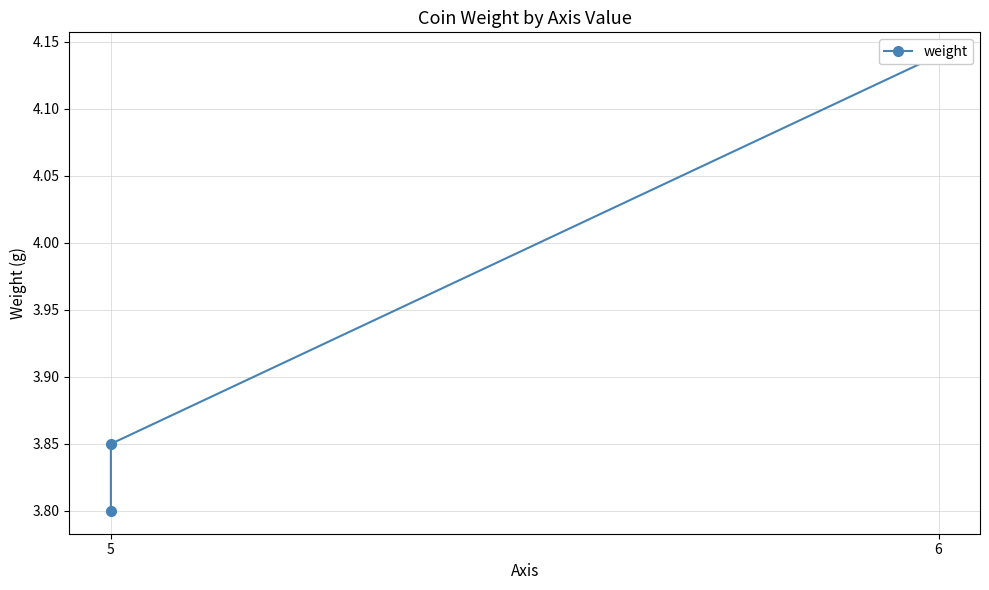

How many values are between 3 and 4?

2